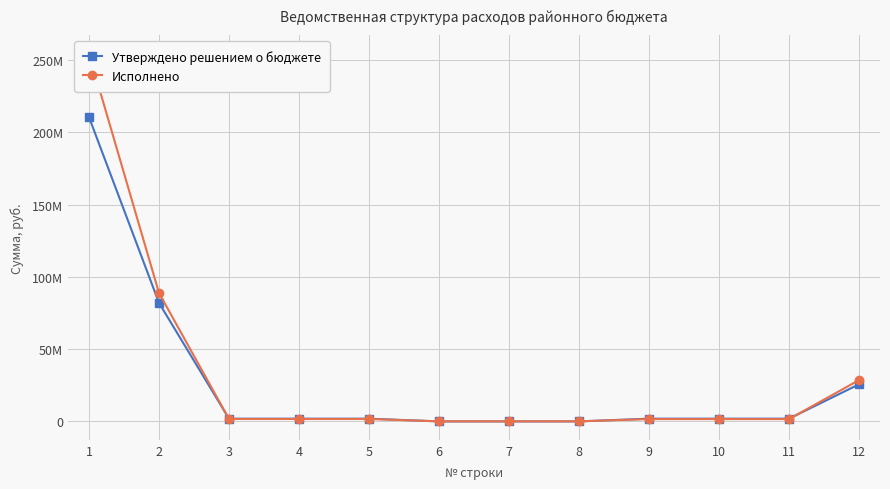

How many intersections are there between Утверждено решением о бюджете and Исполнено?

4